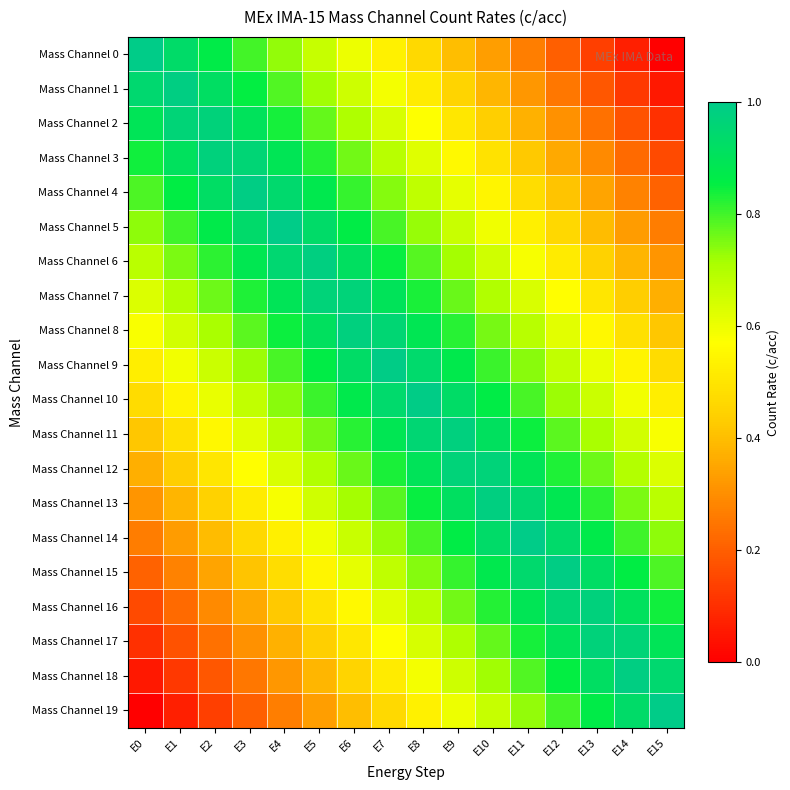

Between E10 and E14, which series saw the biggest shift?

Mass Channel 1